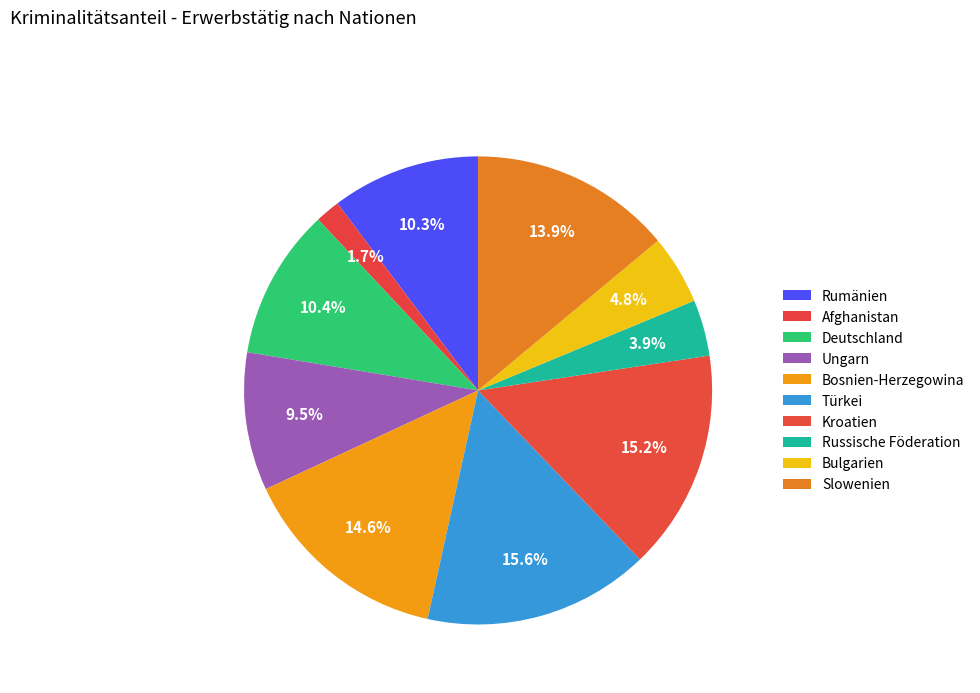

How many slices are in this pie chart?

10